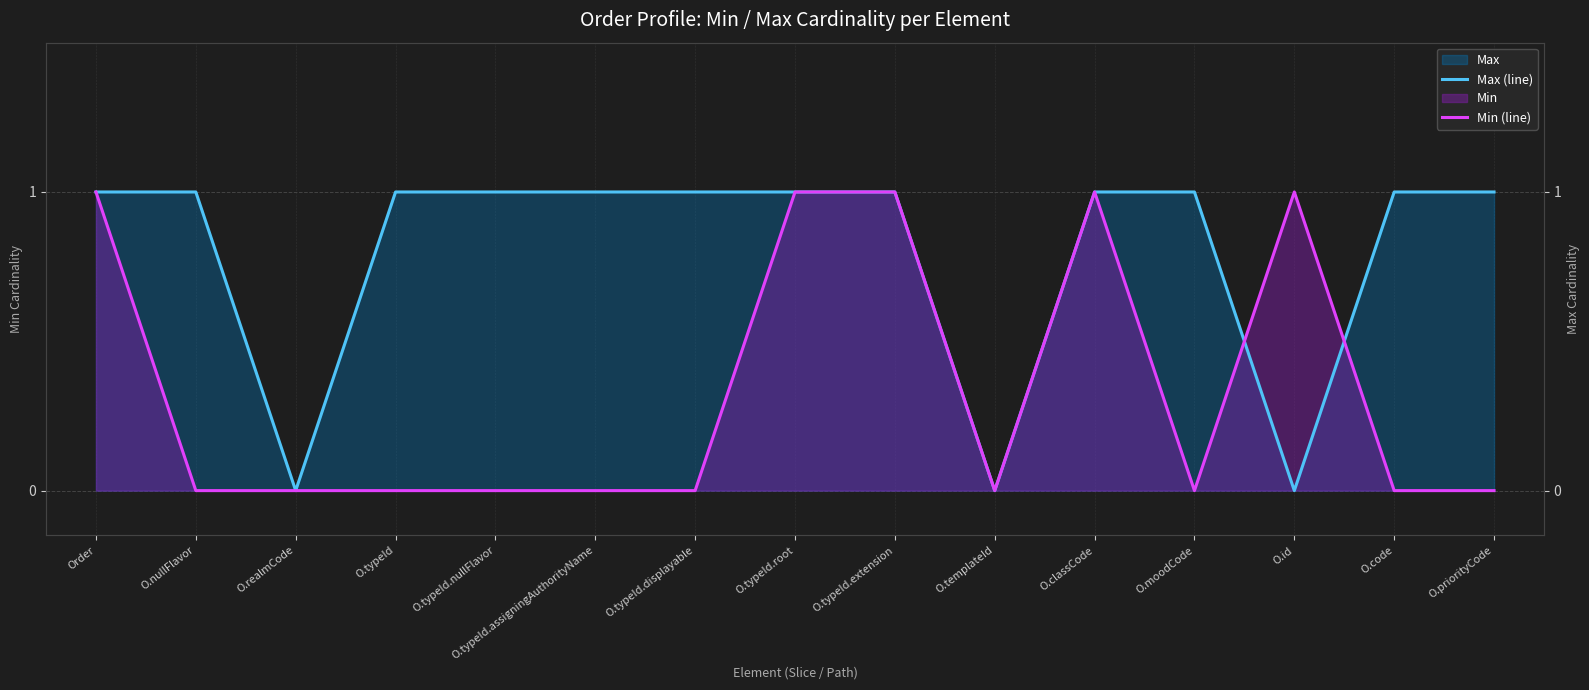

Which series has the largest total across all categories?

Max (line)